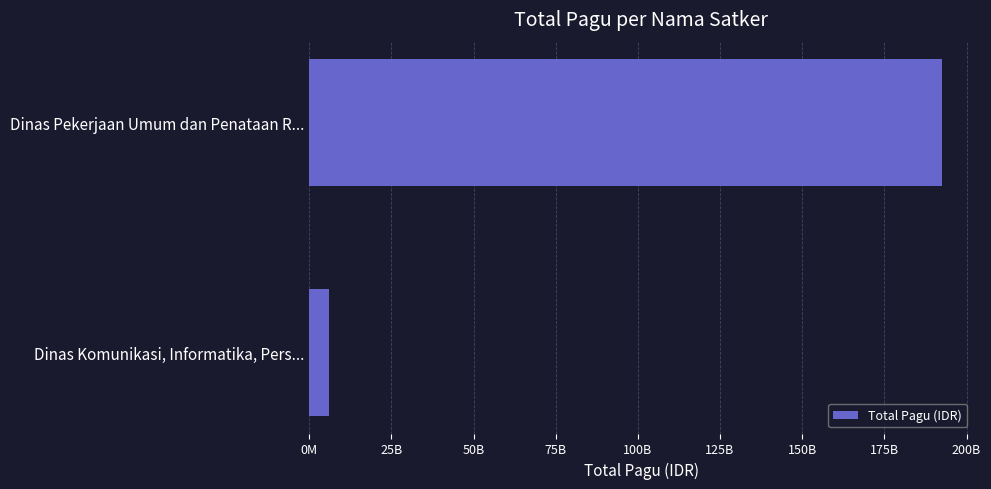

What is the sum of all values?

198548902300